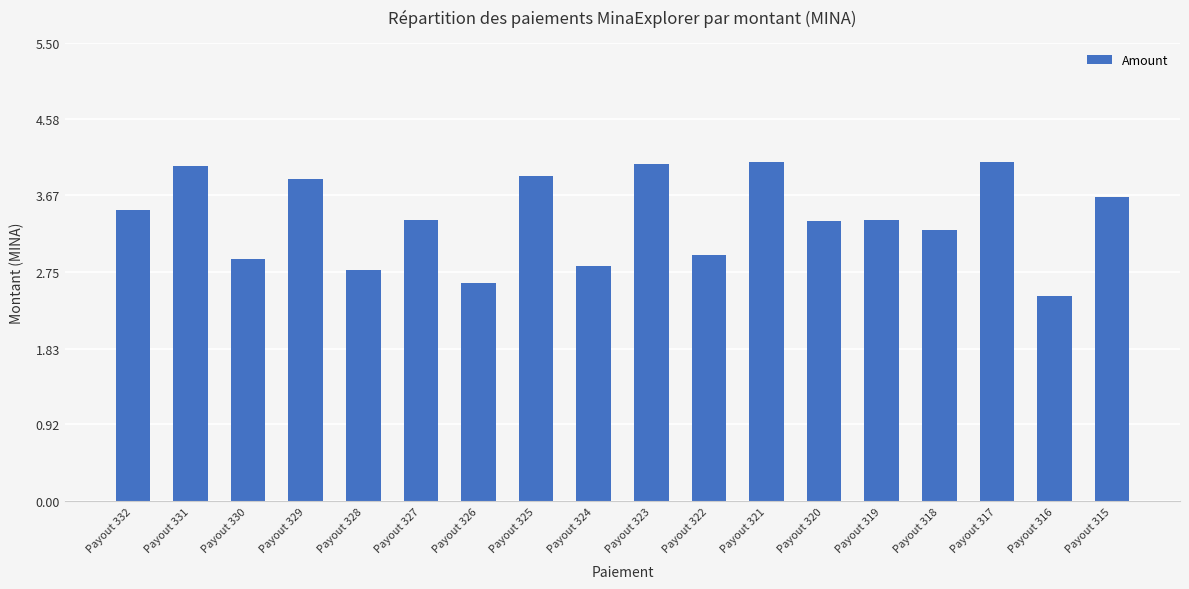

What is the sum of the values at Payout 318 and Payout 325?

7.1